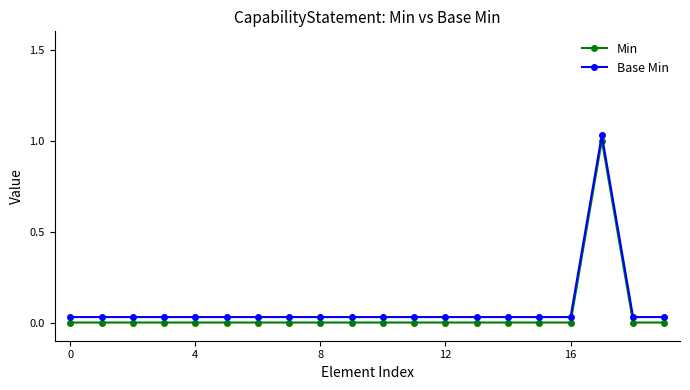

True or false: Base Min has more than 1 points higher than both neighbors.

False